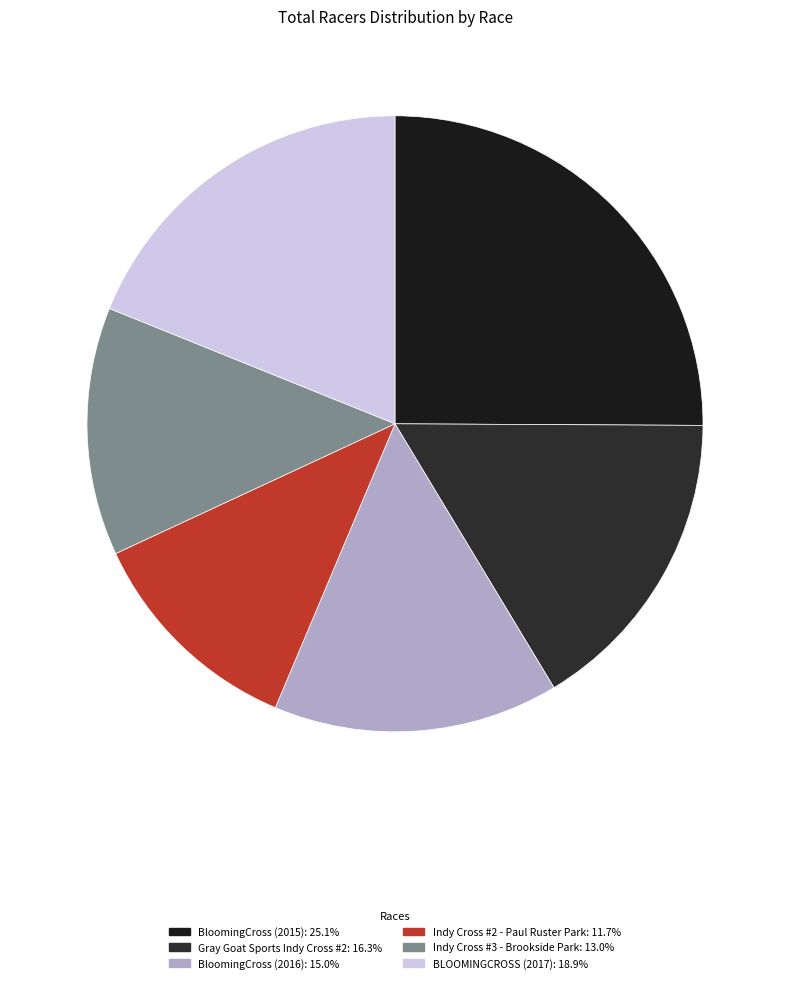

Is it true that Indy Cross #3 - Brookside Park is 13% of the pie?

True